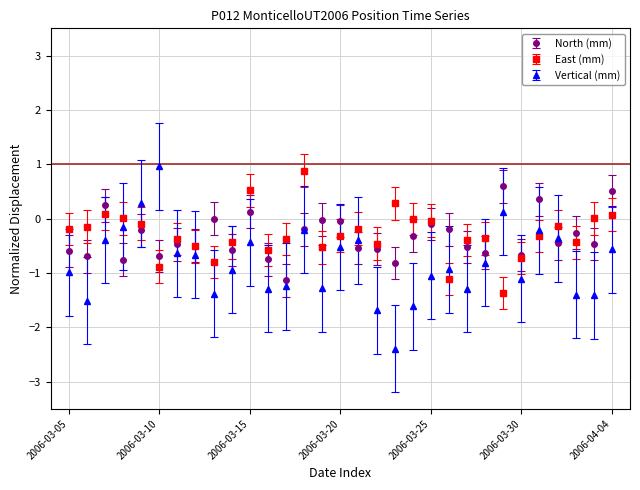

Which series has the widest spread of values?

Vertical (mm)